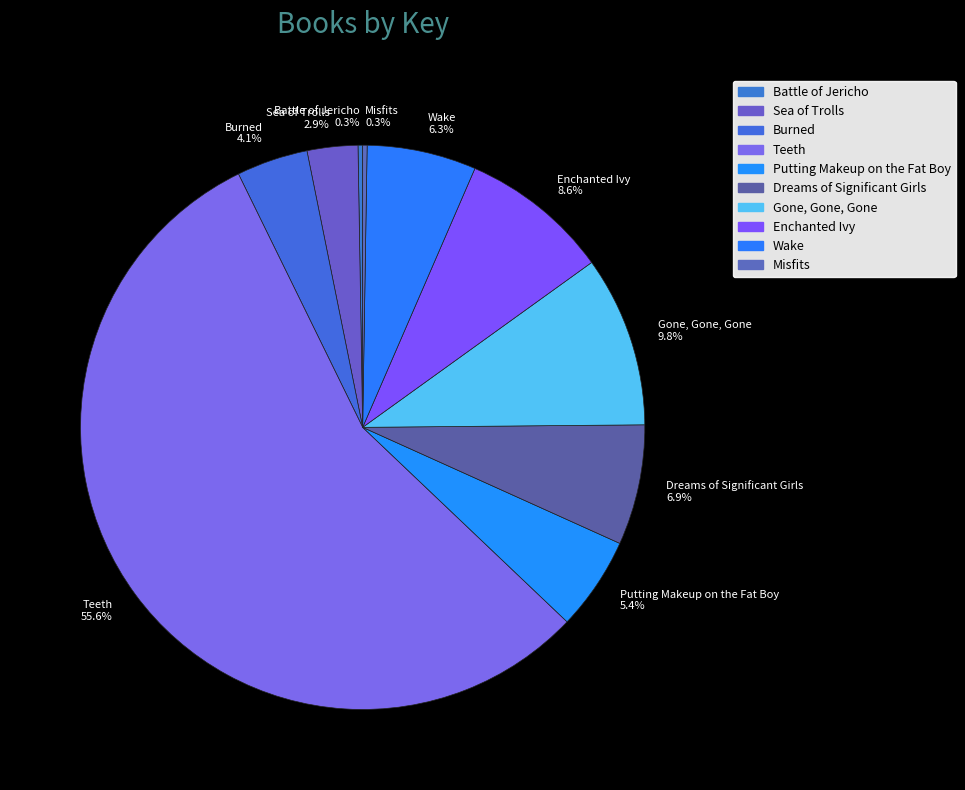

Between Gone, Gone, Gone and Putting Makeup on the Fat Boy, which is larger?

Gone, Gone, Gone